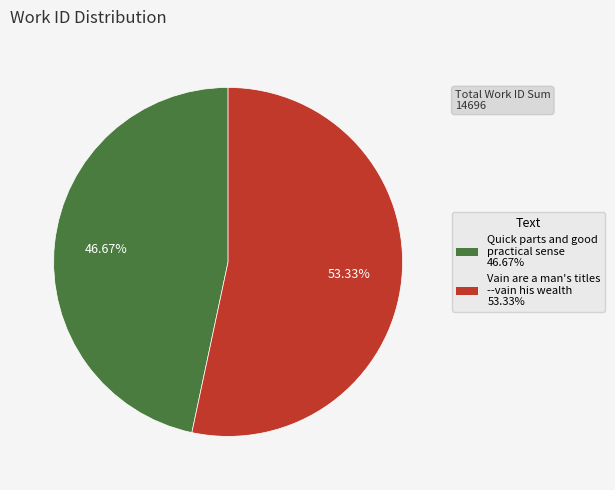

Between Vain are a man's titles --vain his wealth 53.33% and Quick parts and good practical sense 46.67%, which is larger?

Vain are a man's titles --vain his wealth 53.33%